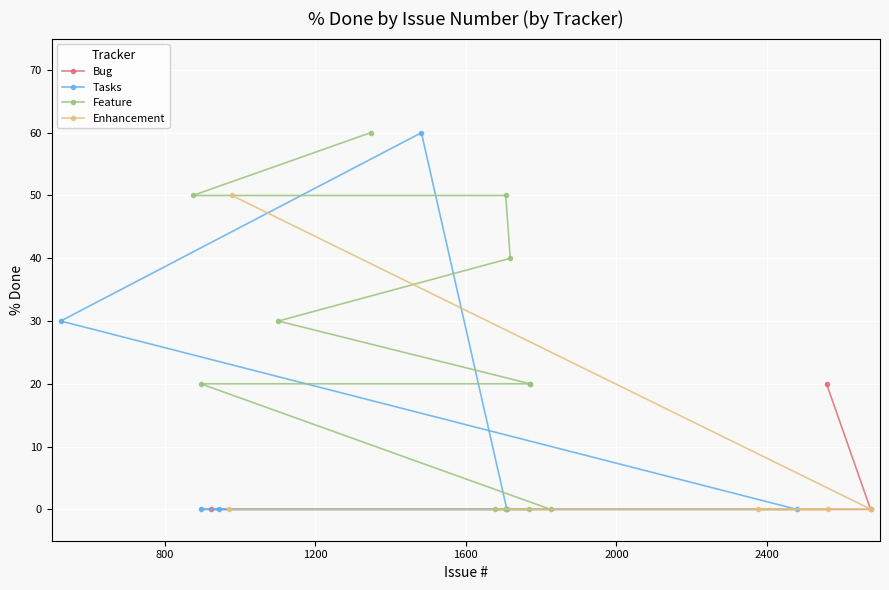

What is the highest value of the Bug series?

20